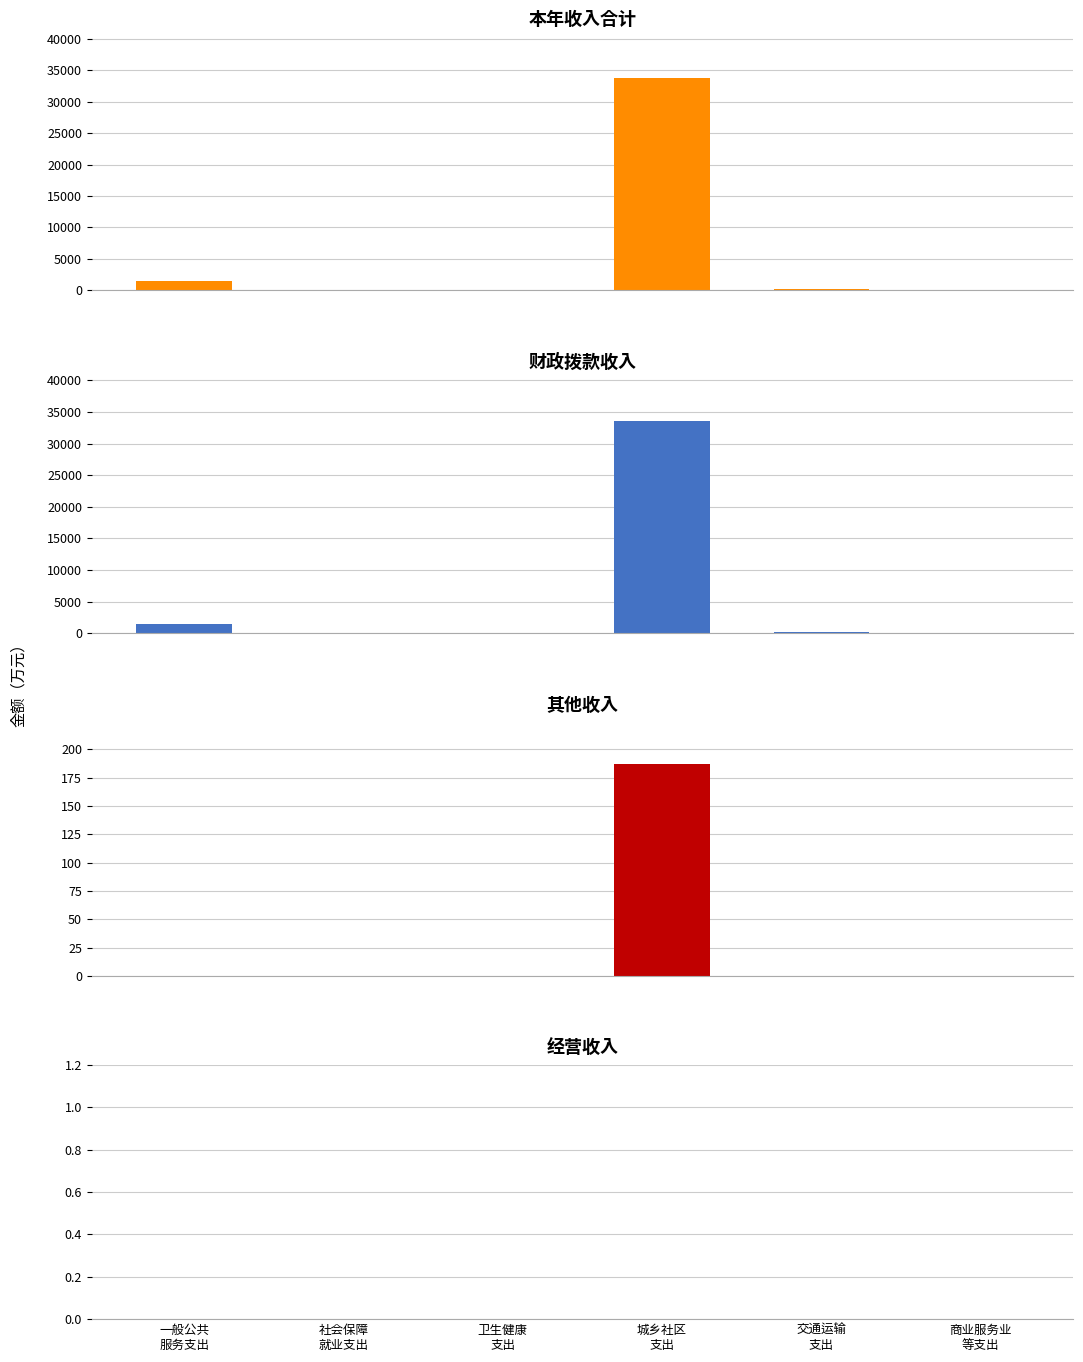

Rank the series by their maximum value, from highest to lowest.

本年收入合计, 财政拨款收入, 其他收入, 经营收入